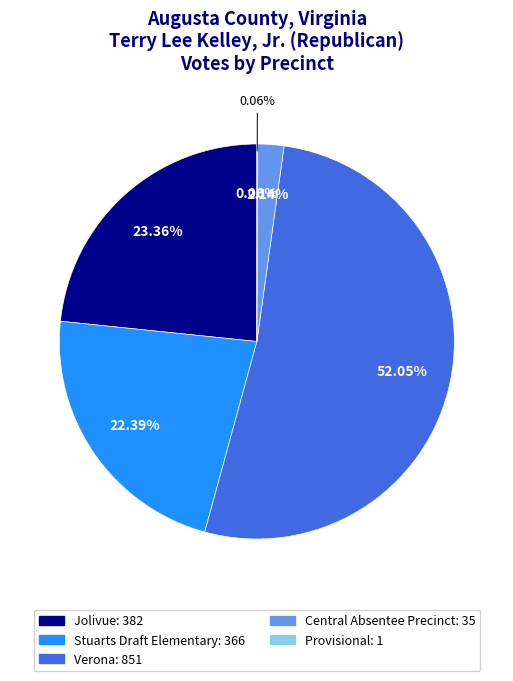

What is the ratio of the value at Verona to the value at Provisional?

851.0